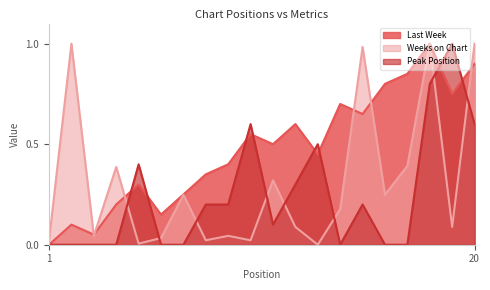

What is the total value across all series at 16?

1.0